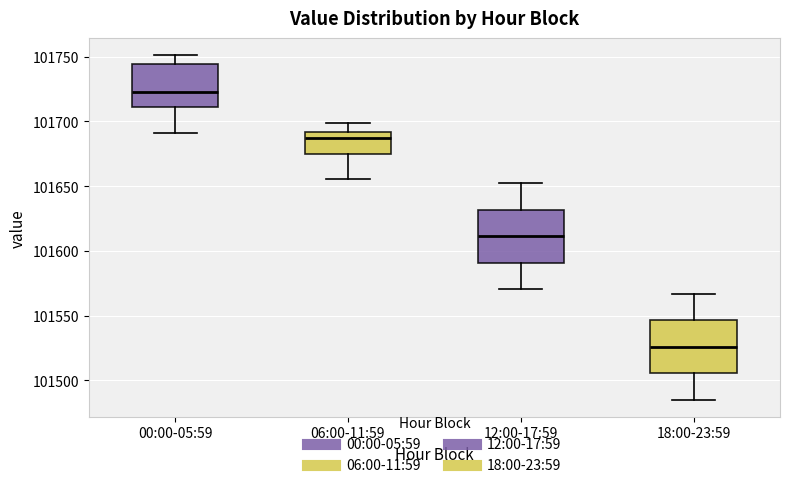

Reading left to right, transcribe this box plot: for each box, give where its median line is, the range the box spans, and where its two whiskers end, as read against the y-axis. The values are not printed on the chart, so give them approximately, as read against the axis.

00:00-05:59: median 101725, box 101710 to 101745, whiskers 101690 to 101750
06:00-11:59: median 101685, box 101675 to 101690, whiskers 101655 to 101700
12:00-17:59: median 101610, box 101590 to 101630, whiskers 101570 to 101650
18:00-23:59: median 101525, box 101505 to 101545, whiskers 101485 to 101565